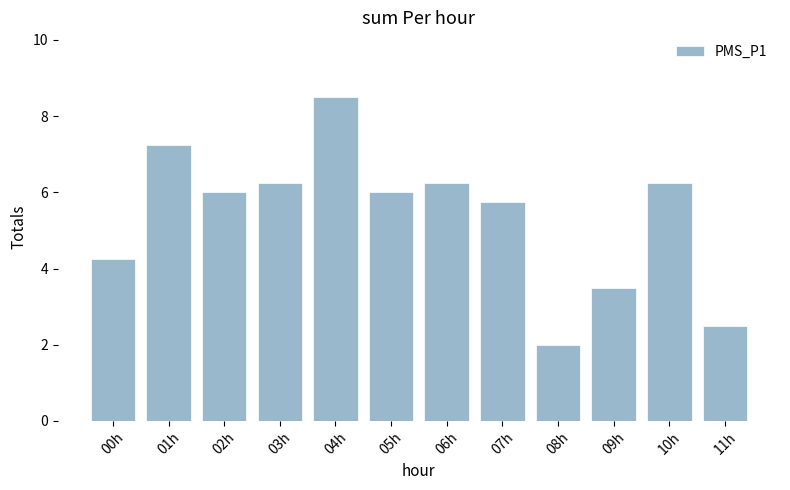

The chart shows a value of 9.0 at 07h. True or false?

False